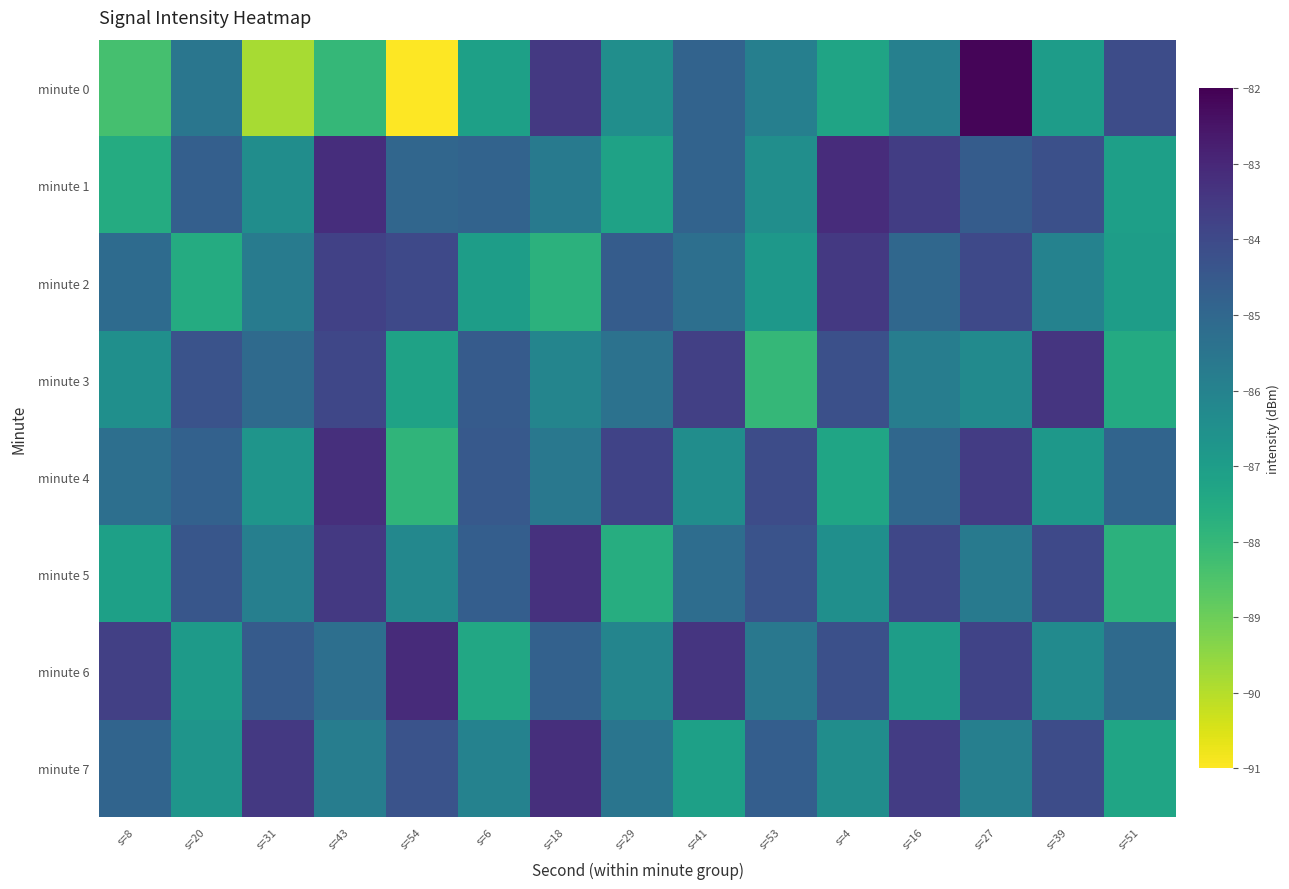

Reading left to right, what are all the values shown in this chart?

minute 0: s=8=-88.3	s=20=-85.5	s=31=-89.8	s=43=-88.0	s=54=-91.0	s=6=-87.1	s=18=-83.5	s=29=-86.4	s=41=-84.9	s=53=-85.9	s=4=-87.3	s=16=-85.9	s=27=-82.1	s=39=-87.0	s=51=-84.1
minute 1: s=8=-87.5	s=20=-84.7	s=31=-86.4	s=43=-83.2	s=54=-85.0	s=6=-84.9	s=18=-85.7	s=29=-87.2	s=41=-84.9	s=53=-86.5	s=4=-83.1	s=16=-83.6	s=27=-84.6	s=39=-84.2	s=51=-87.1
minute 2: s=8=-85.2	s=20=-87.5	s=31=-85.7	s=43=-83.8	s=54=-84.0	s=6=-87.0	s=18=-87.8	s=29=-84.6	s=41=-85.3	s=53=-86.8	s=4=-83.5	s=16=-85.0	s=27=-84.0	s=39=-86.0	s=51=-87.0
minute 3: s=8=-86.5	s=20=-84.3	s=31=-85.1	s=43=-83.9	s=54=-87.2	s=6=-84.6	s=18=-86.1	s=29=-85.4	s=41=-83.7	s=53=-88.0	s=4=-84.2	s=16=-85.8	s=27=-86.3	s=39=-83.4	s=51=-87.5
minute 4: s=8=-85.3	s=20=-84.8	s=31=-86.7	s=43=-83.2	s=54=-87.9	s=6=-84.5	s=18=-85.6	s=29=-83.8	s=41=-86.4	s=53=-84.1	s=4=-87.3	s=16=-85.0	s=27=-83.6	s=39=-86.8	s=51=-84.9
minute 5: s=8=-87.1	s=20=-84.4	s=31=-85.9	s=43=-83.5	s=54=-86.2	s=6=-84.7	s=18=-83.3	s=29=-87.6	s=41=-85.2	s=53=-84.3	s=4=-86.5	s=16=-83.9	s=27=-85.7	s=39=-84.0	s=51=-87.8
minute 6: s=8=-83.7	s=20=-86.9	s=31=-84.6	s=43=-85.3	s=54=-83.1	s=6=-87.4	s=18=-84.8	s=29=-86.1	s=41=-83.4	s=53=-85.6	s=4=-84.2	s=16=-87.0	s=27=-83.8	s=39=-86.3	s=51=-85.1
minute 7: s=8=-84.9	s=20=-86.7	s=31=-83.5	s=43=-85.8	s=54=-84.3	s=6=-86.0	s=18=-83.2	s=29=-85.5	s=41=-87.1	s=53=-84.7	s=4=-86.4	s=16=-83.6	s=27=-85.9	s=39=-84.1	s=51=-87.3